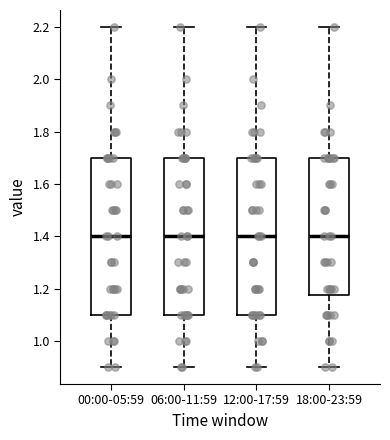

Reading left to right, transcribe this box plot: for each box, give where its median line is, the range the box spans, and where its two whiskers end, as read against the y-axis. The values are not printed on the chart, so give them approximately, as read against the axis.

00:00-05:59: median 1.40, box 1.10 to 1.70, whiskers 0.90 to 2.20
06:00-11:59: median 1.40, box 1.10 to 1.70, whiskers 0.90 to 2.20
12:00-17:59: median 1.40, box 1.10 to 1.70, whiskers 0.90 to 2.20
18:00-23:59: median 1.40, box 1.18 to 1.70, whiskers 0.90 to 2.20